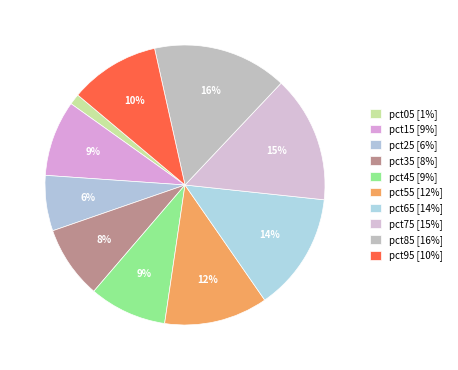

Rank the categories by value from lowest to highest.

pct05, pct25, pct35, pct15, pct45, pct95, pct55, pct65, pct75, pct85